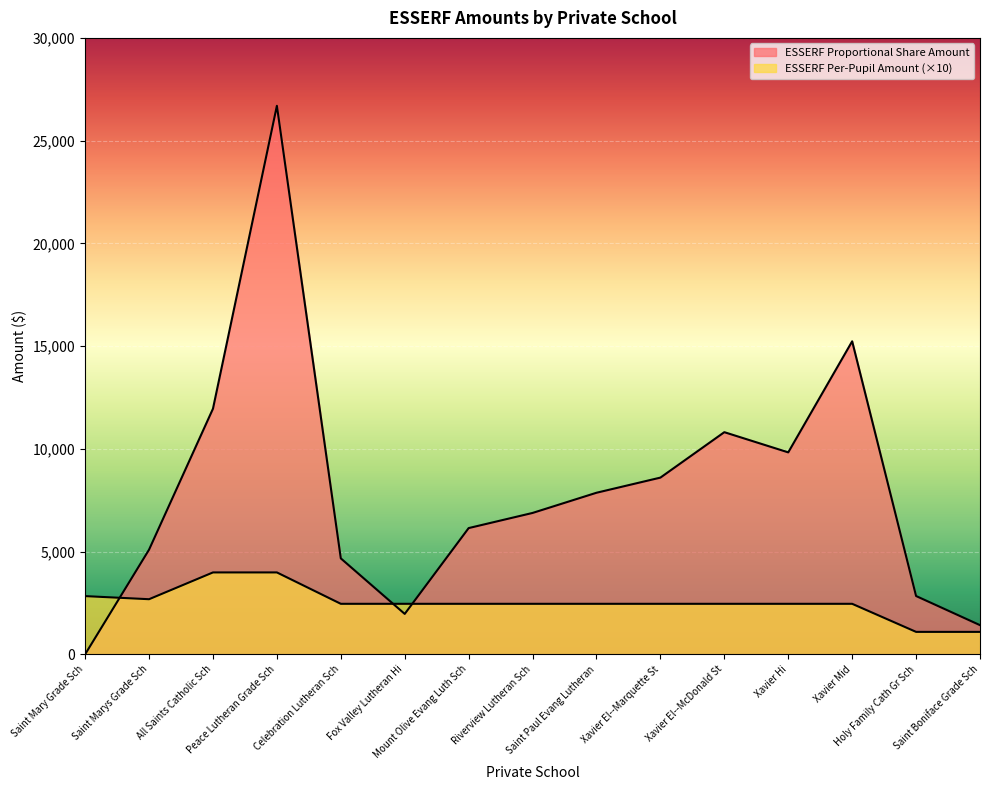

What is the label of the 14th point from the right?

Saint Marys Grade Sch